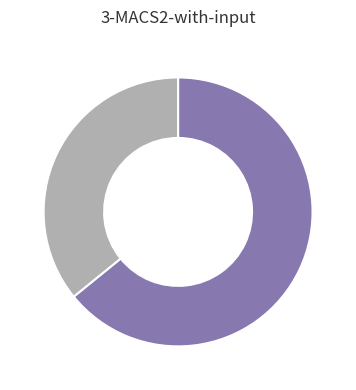

Count the number of slices in the pie.

2